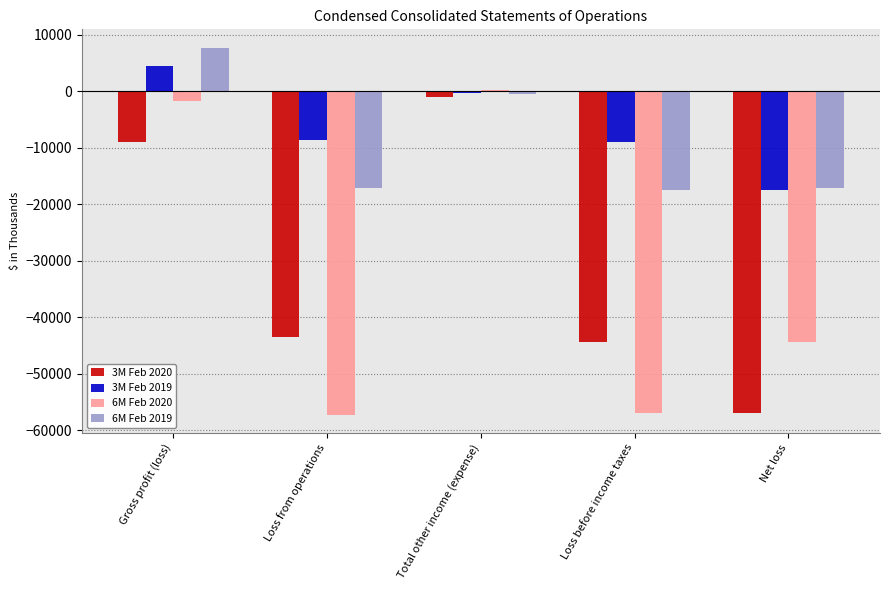

What position from the right is Loss from operations?

4